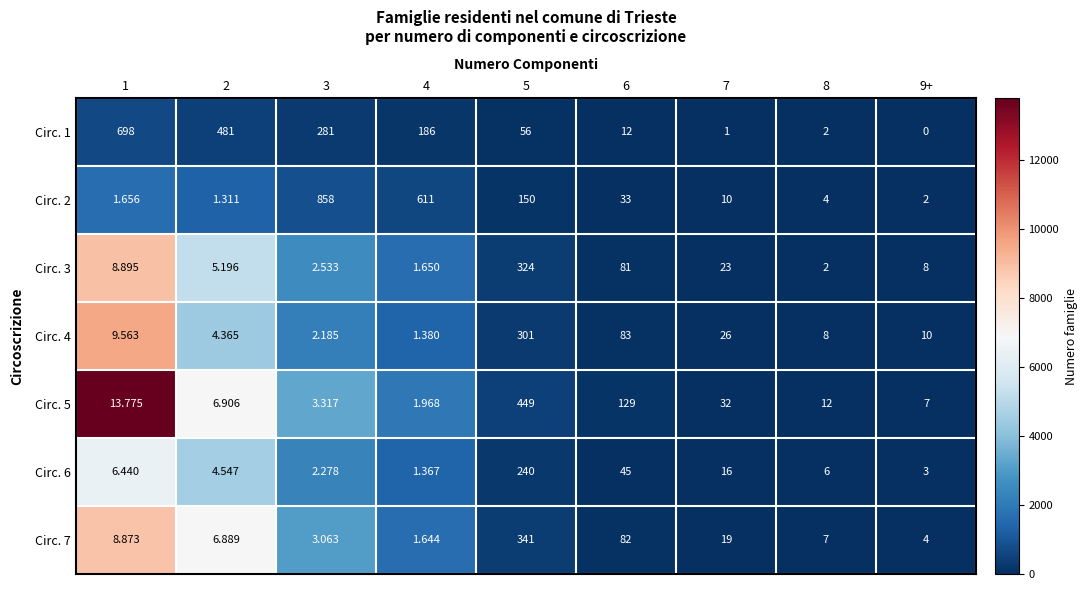

Is the value of Circ. 3 at 4 greater than the value of Circ. 6 at 7?

No